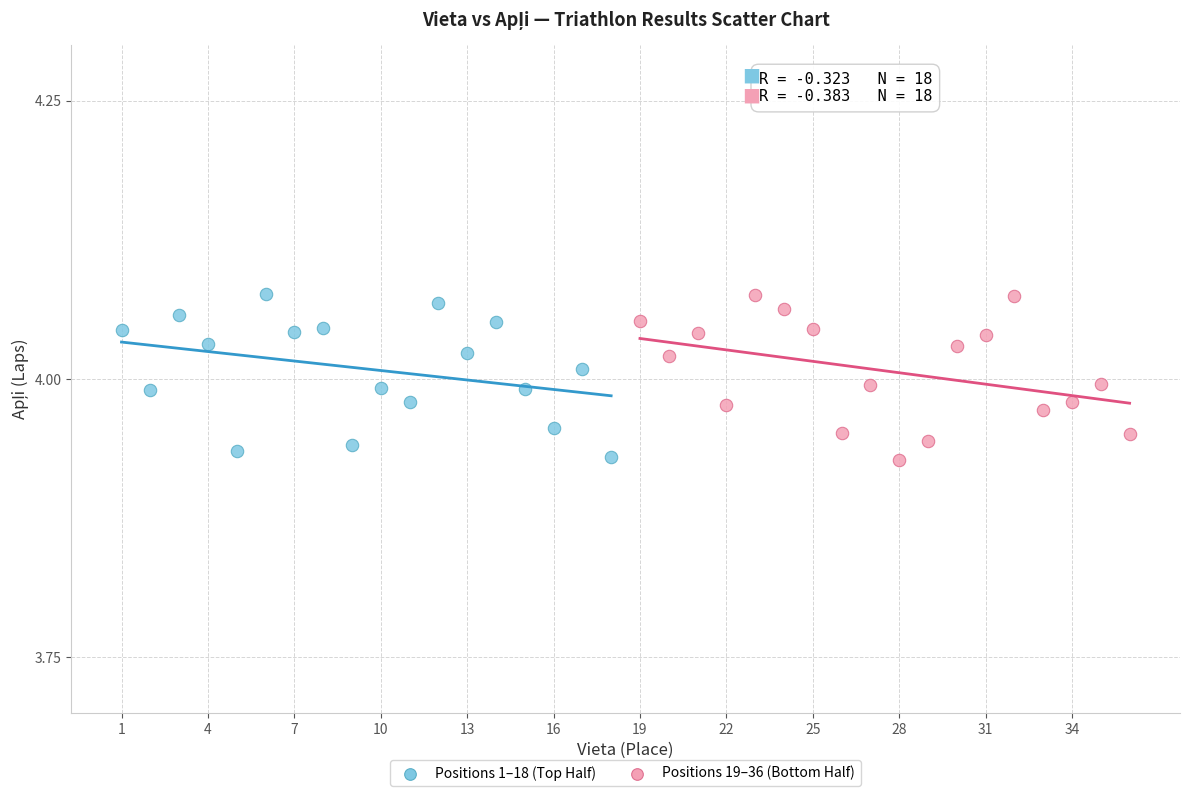

What are all the series names shown in the legend?

Positions 1–18 (Top Half), Positions 19–36 (Bottom Half)